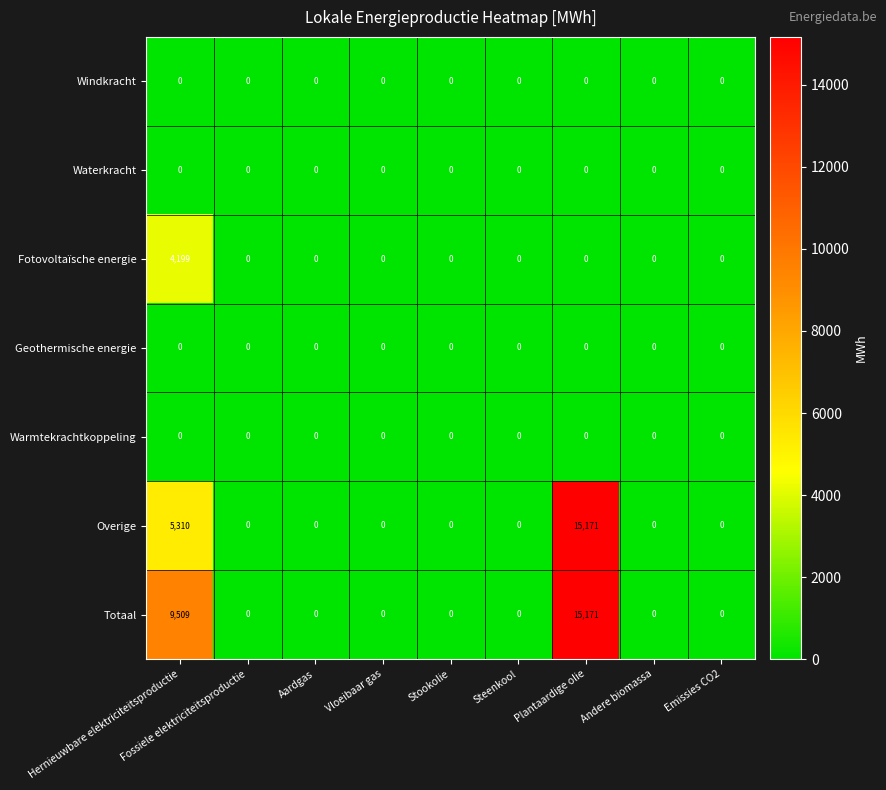

How many data points does each series have?

9